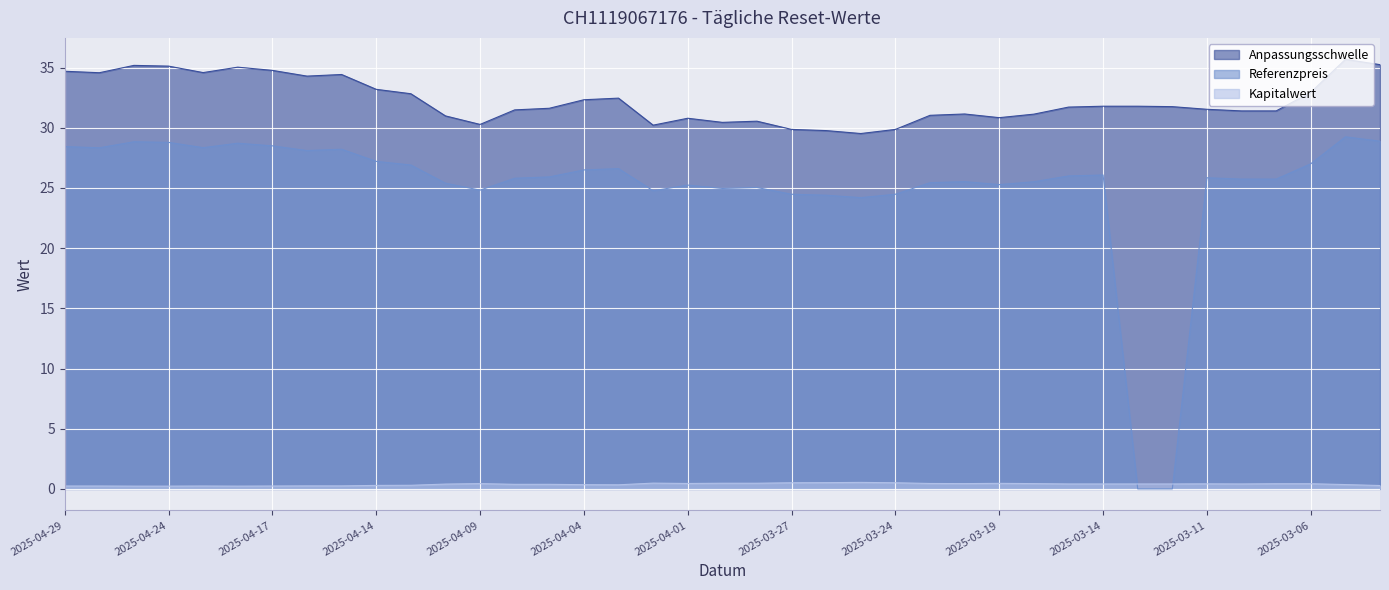

True or false: Kapitalwert and Anpassungsschwelle intersect in this chart.

False